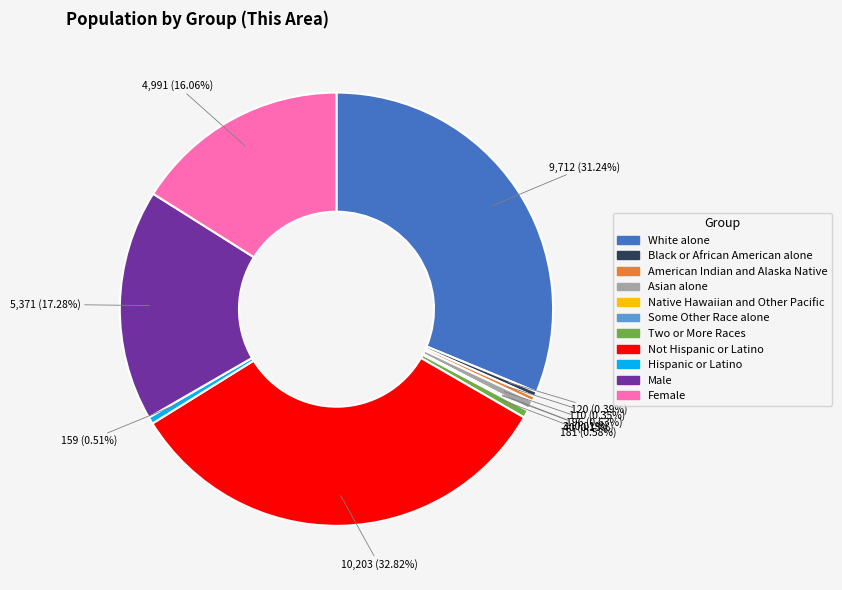

Which slice is the largest?

Not Hispanic or Latino